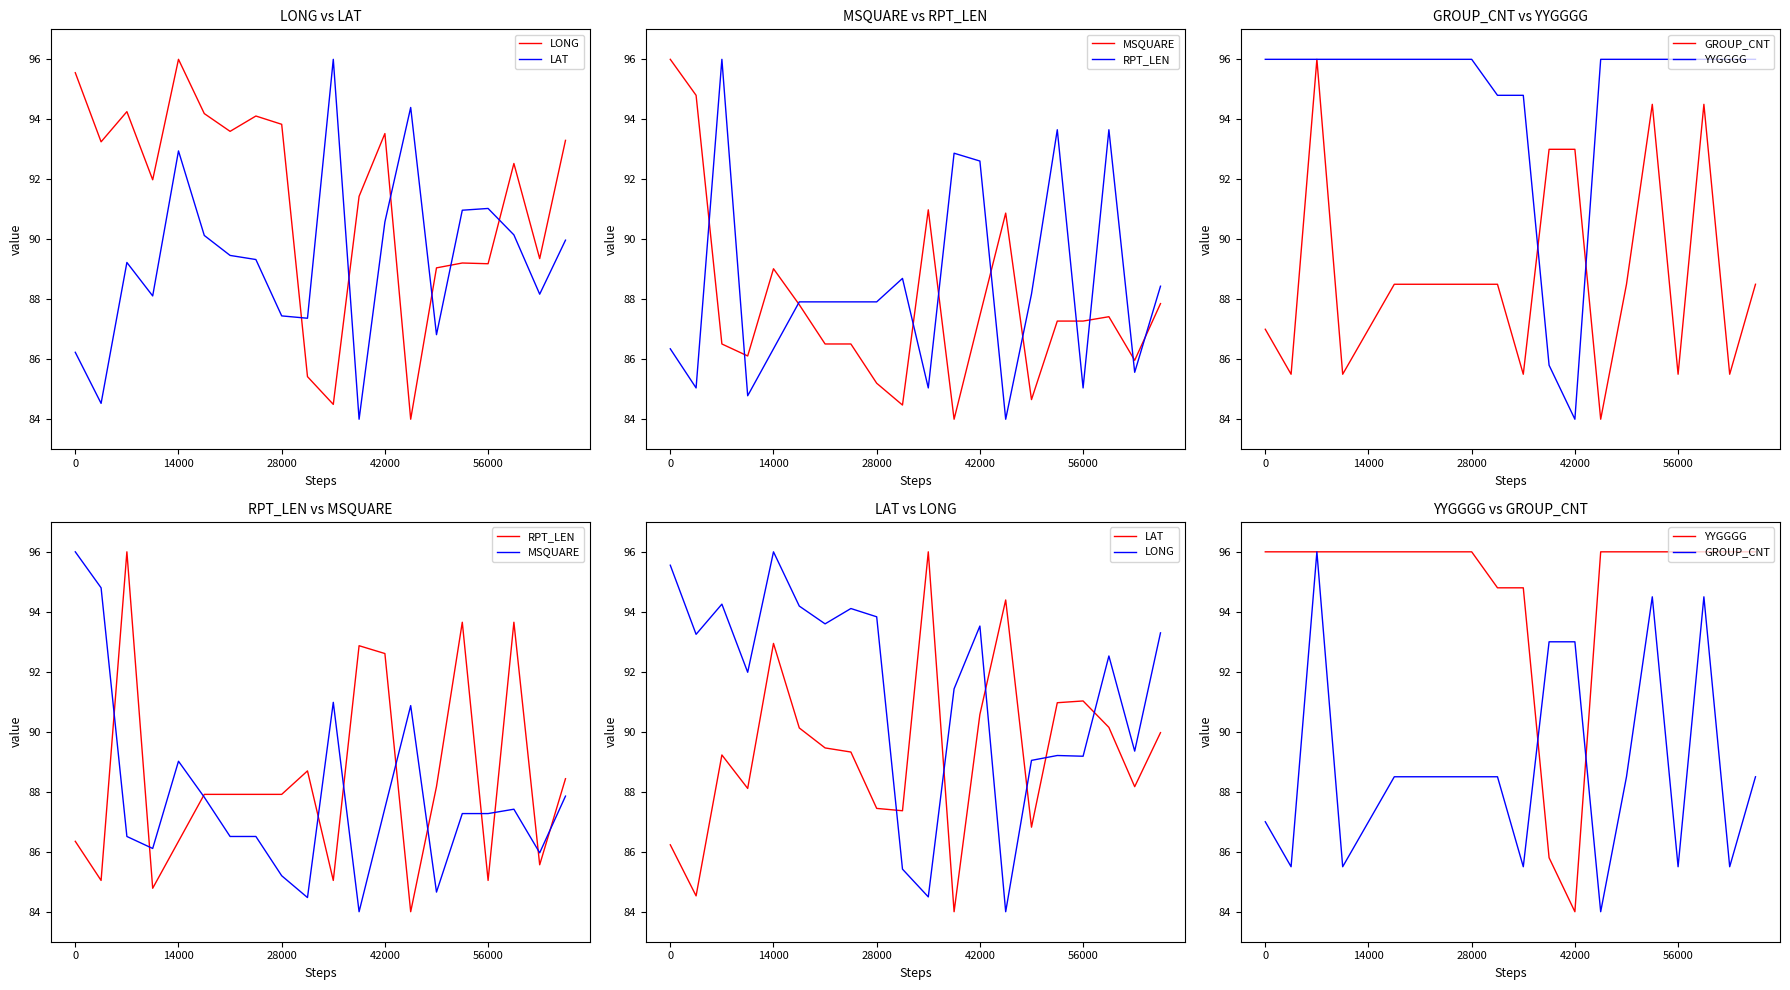

Reading right to left, transcribe all the data shown in this chart.

LONG: 93.3	89.4	92.5	89.2	89.2	89.0	84.0	93.5	91.4	84.5	85.4	93.8	94.1	93.6	94.2	96.0	92.0	94.3	93.2	95.6
LAT: 90.0	88.2	90.1	91.0	91.0	86.8	94.4	90.6	84.0	96.0	87.4	87.4	89.3	89.5	90.1	92.9	88.1	89.2	84.5	86.2
MSQUARE: 87.9	86.0	87.4	87.3	87.3	84.7	90.9	87.5	84.0	91.0	84.5	85.2	86.5	86.5	87.8	89.0	86.1	86.5	94.8	96.0
RPT_LEN: 88.4	85.6	93.7	85.0	93.7	88.2	84.0	92.6	92.9	85.0	88.7	87.9	87.9	87.9	87.9	86.3	84.8	96.0	85.0	86.3
GROUP_CNT: 88.5	85.5	94.5	85.5	94.5	88.5	84.0	93.0	93.0	85.5	88.5	88.5	88.5	88.5	88.5	87.0	85.5	96.0	85.5	87.0
YYGGGG: 96.0	96.0	96.0	96.0	96.0	96.0	96.0	84.0	85.8	94.8	94.8	96.0	96.0	96.0	96.0	96.0	96.0	96.0	96.0	96.0